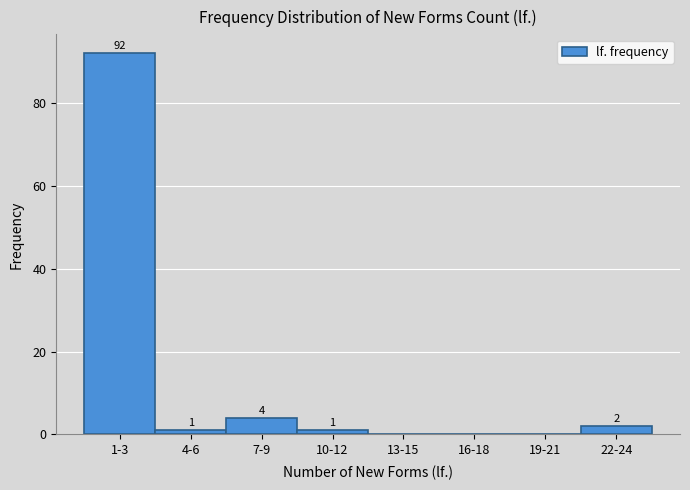

Reading left to right, extract all data points from this chart.

1-3=92	4-6=1	7-9=4	10-12=1	13-15=0	16-18=0	19-21=0	22-24=2